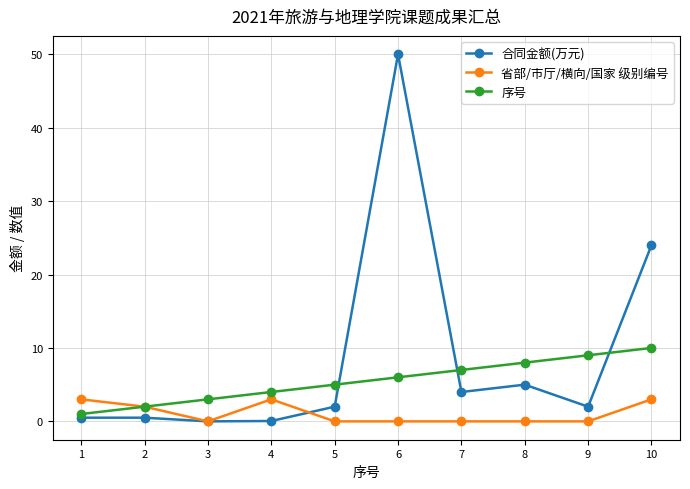

Rank the series by their maximum value, from highest to lowest.

合同金额(万元), 序号, 省部/市厅/横向/国家 级别编号